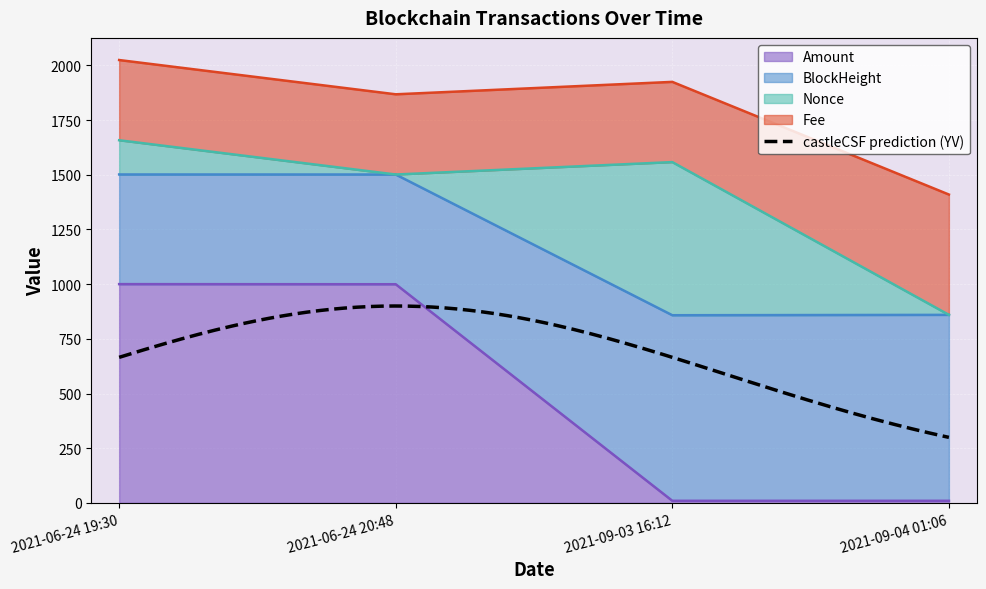

What is the spread (max minus min) of values at 2021-09-04 01:06?

850.0